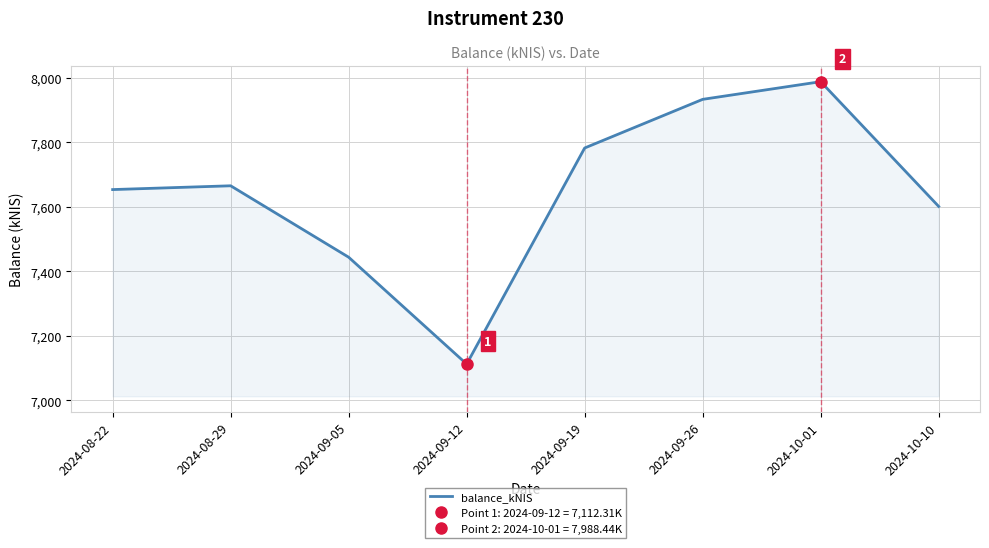

True or false: there are more than 2 points higher than both neighbors.

False